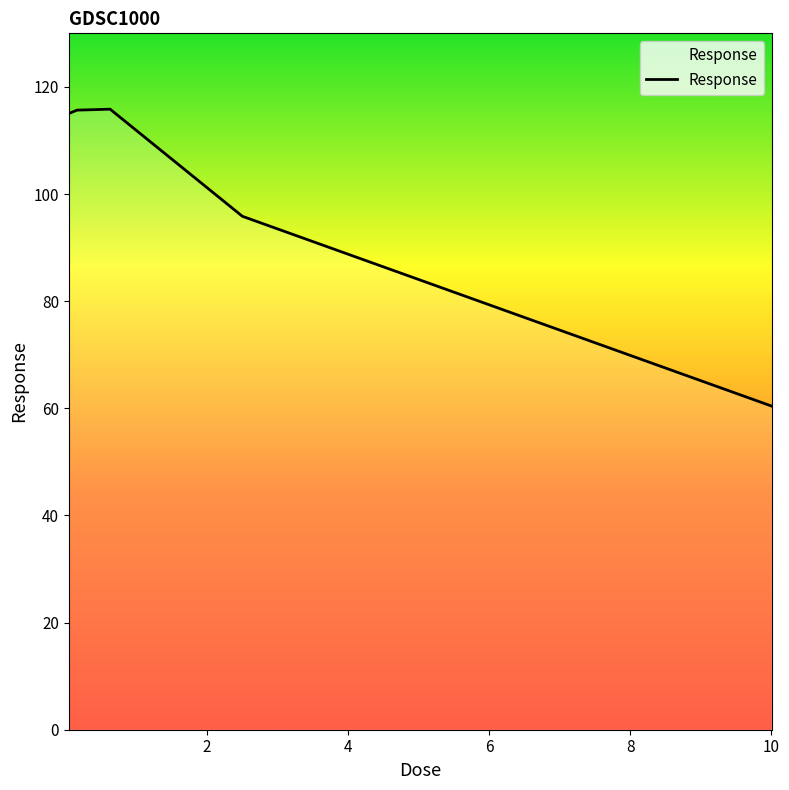

At which label does the data first exceed 115?

0.0390625